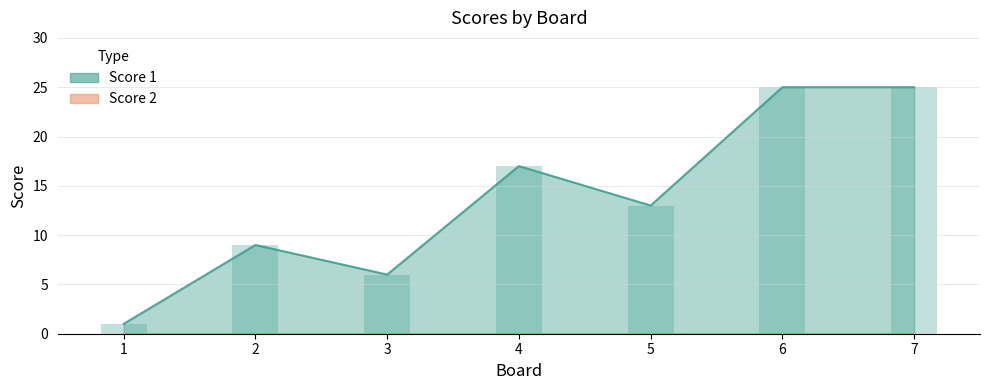

True or false: the data shows 6 at 3.

True